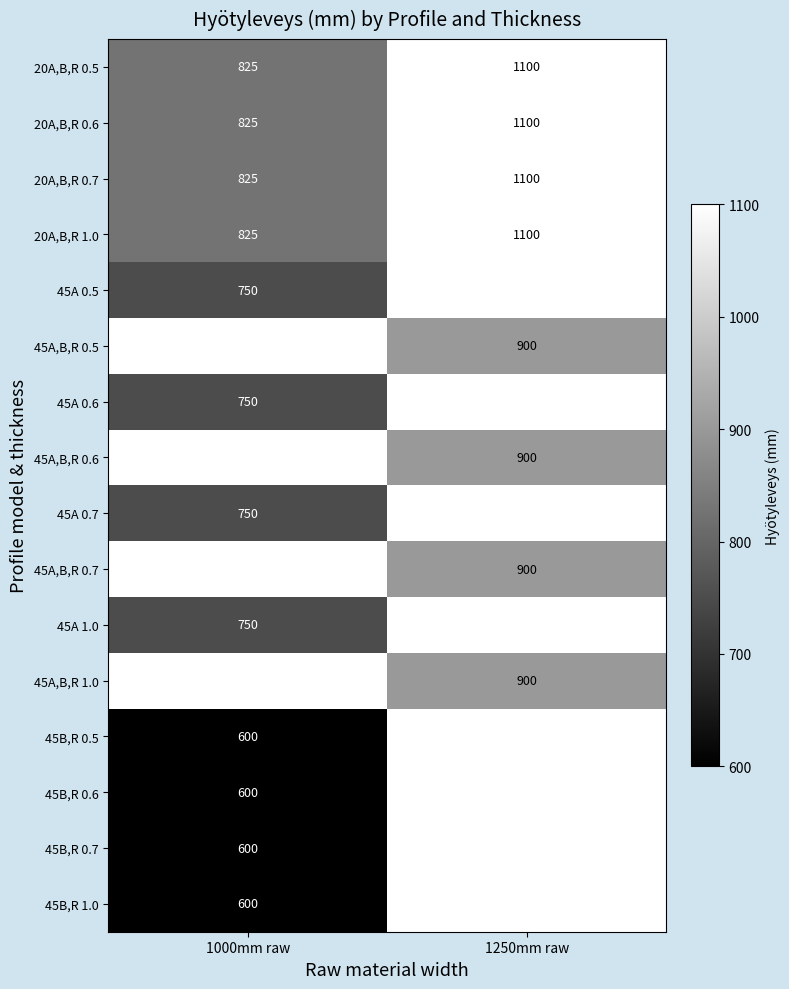

What is the approximate value of 20A,B,R 0.7 at 1250mm raw, to the nearest 10?

1100